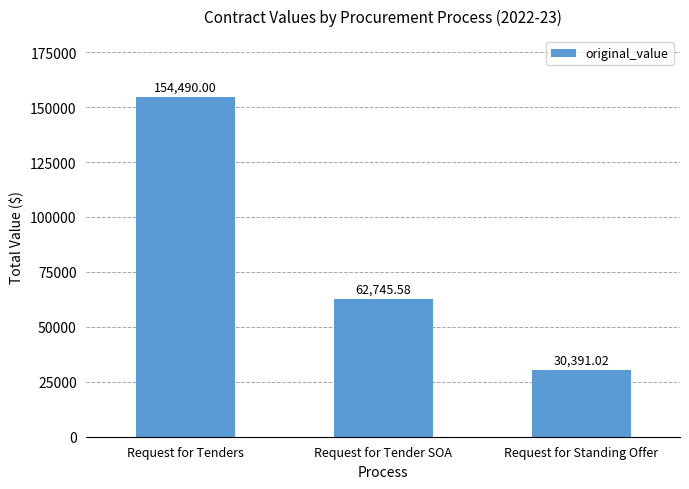

Reading left to right, extract all data points from this chart.

Request for Tenders=154490.0	Request for Tender SOA=62745.6	Request for Standing Offer=30391.0